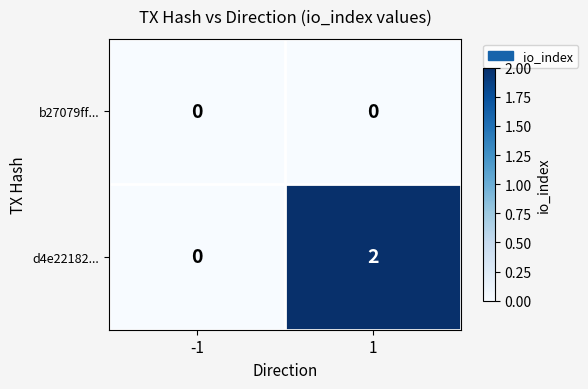

Which category has the highest value across all series?

1